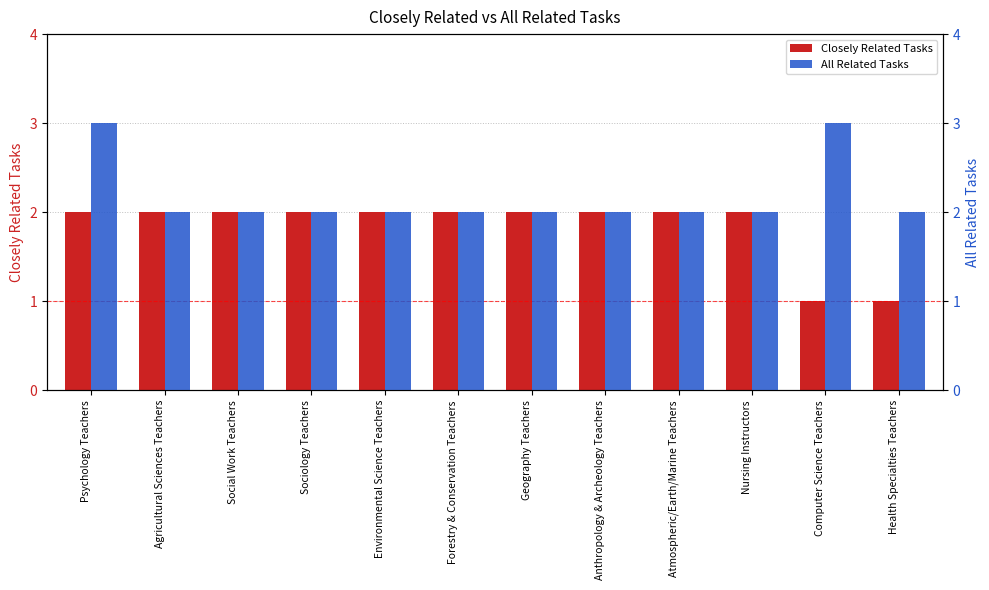

List the series in order of their peak value, lowest first.

Closely Related Tasks, All Related Tasks